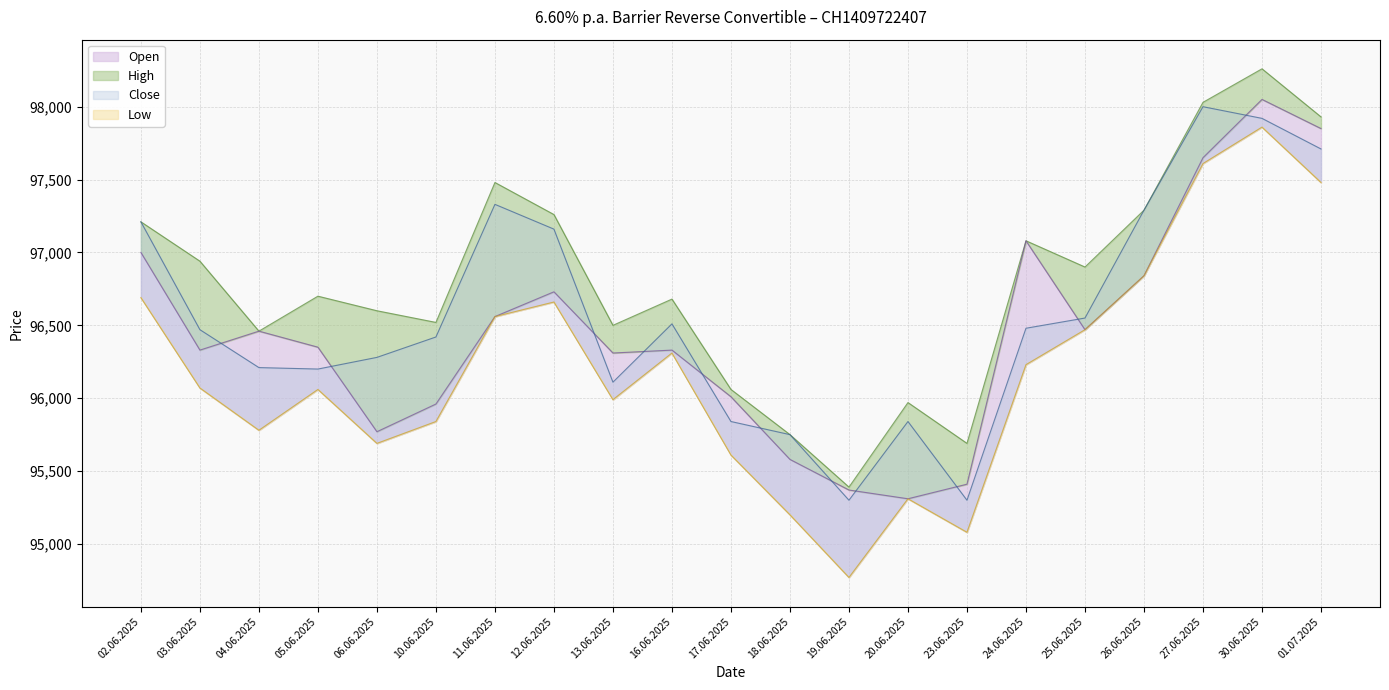

What are all the series names shown in the legend?

Open, High, Low, Close